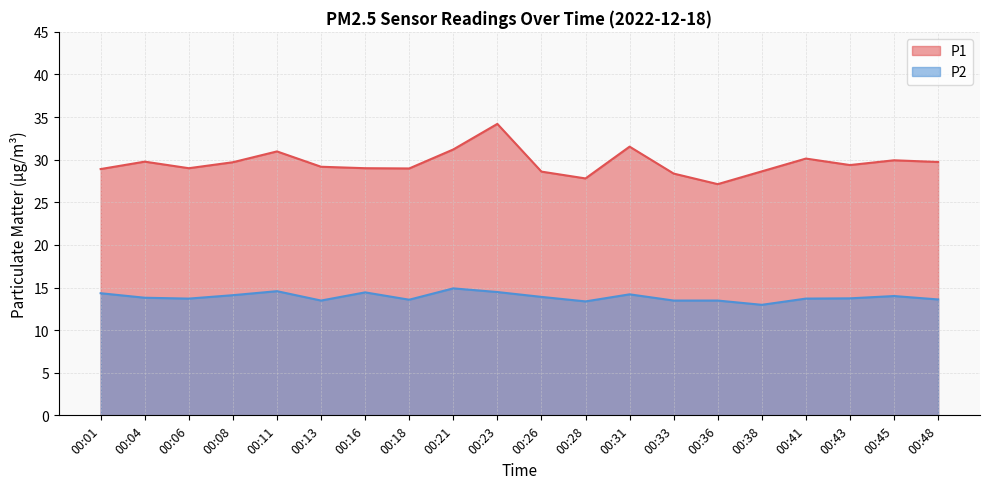

Between 00:43 and 00:16, which is larger?

00:43